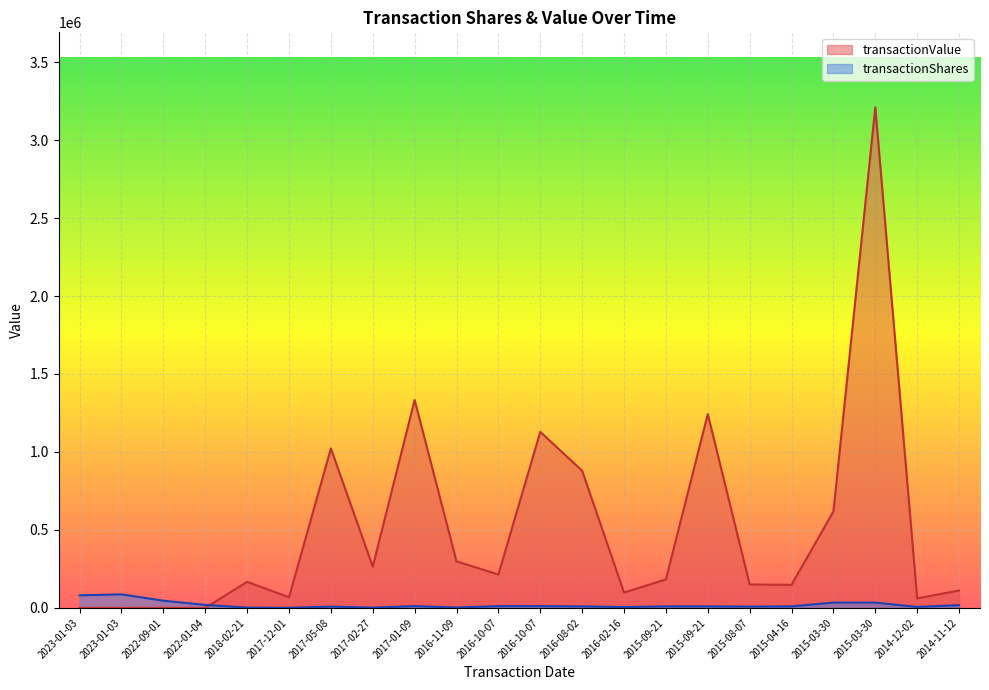

What is the lowest value of the transactionShares series?

696